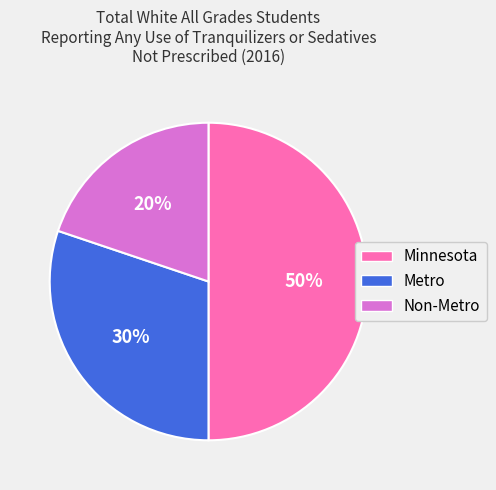

What is the ratio of the value at Metro to the value at Minnesota?

0.6